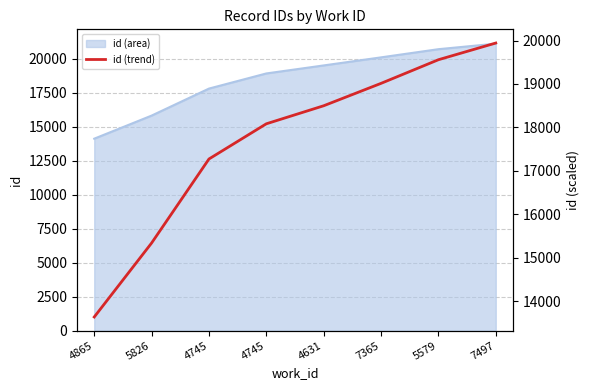

The value at 5826 is 15337.6. True or false?

True